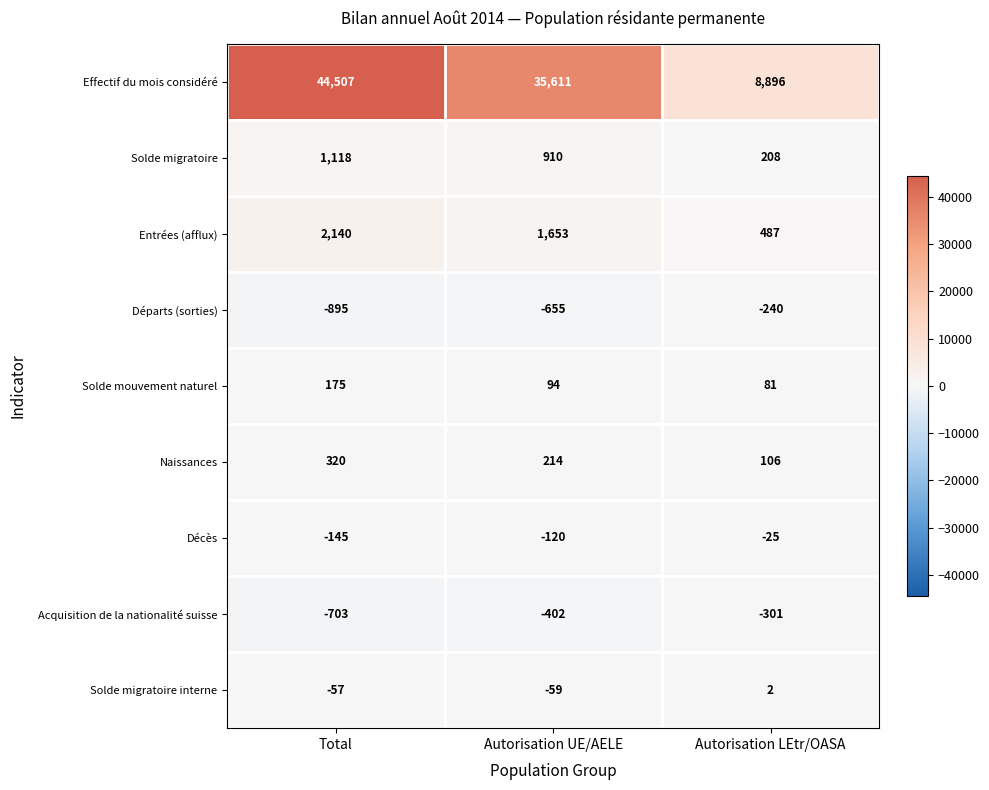

How many series are shown in this chart?

9